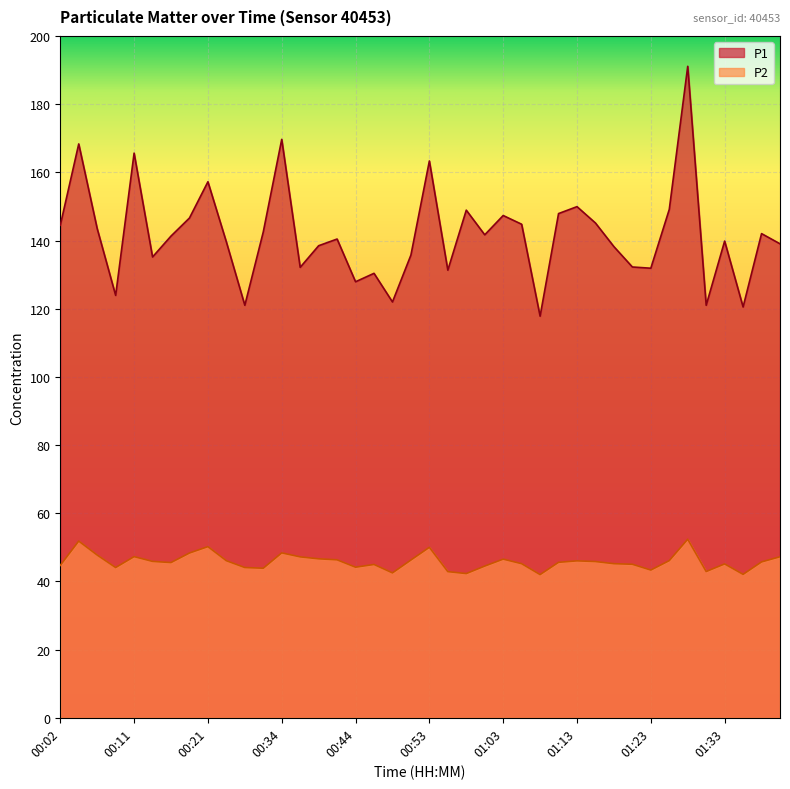

Is it true that P2 equals 71.9 at 00:14?

False